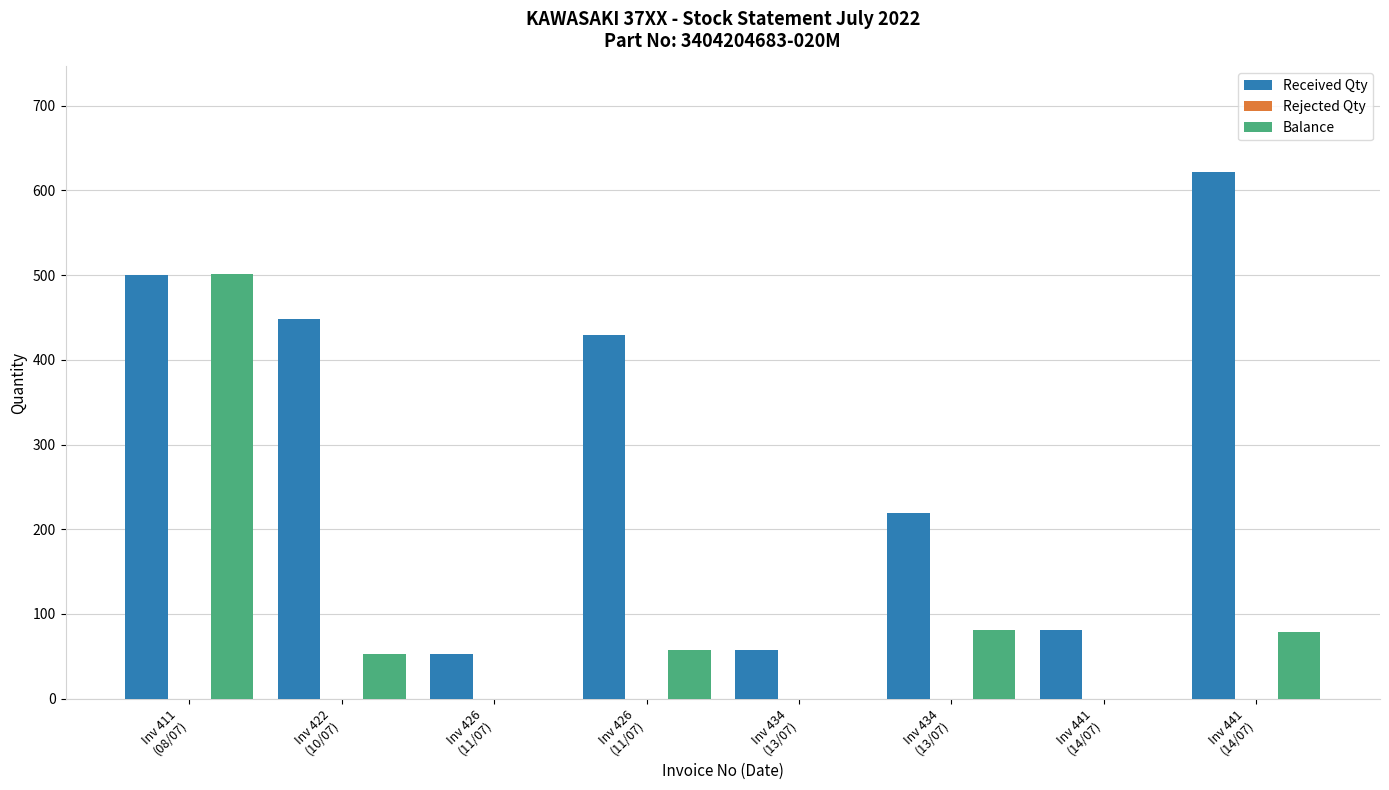

How many groups of bars are there?

8